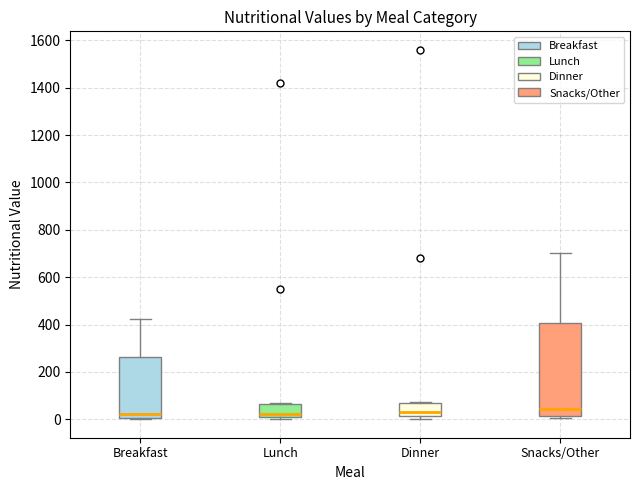

Comparing the boxes themselves (not the whiskers), which one is the tallest?

Snacks/Other